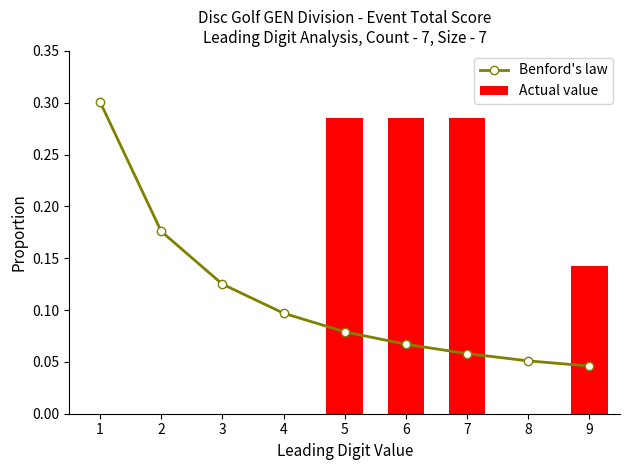

What is the average value of the Benford's law series?

0.1